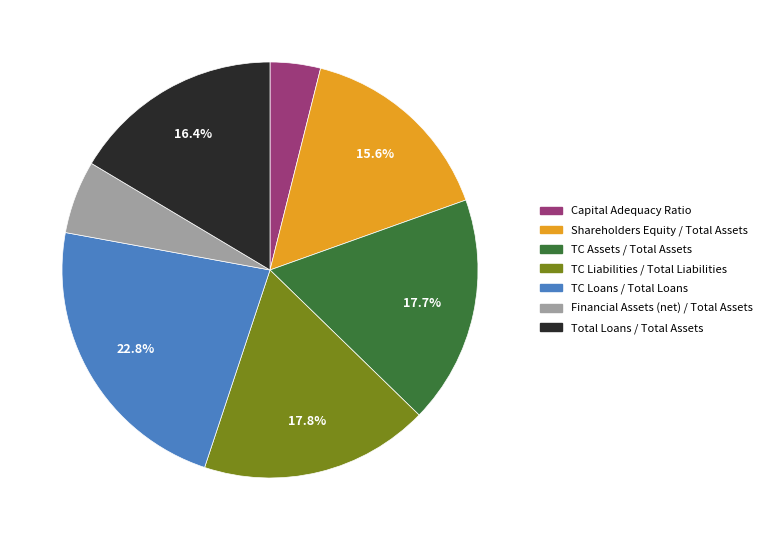

Is TC Liabilities / Total Liabilities the majority of the pie?

No